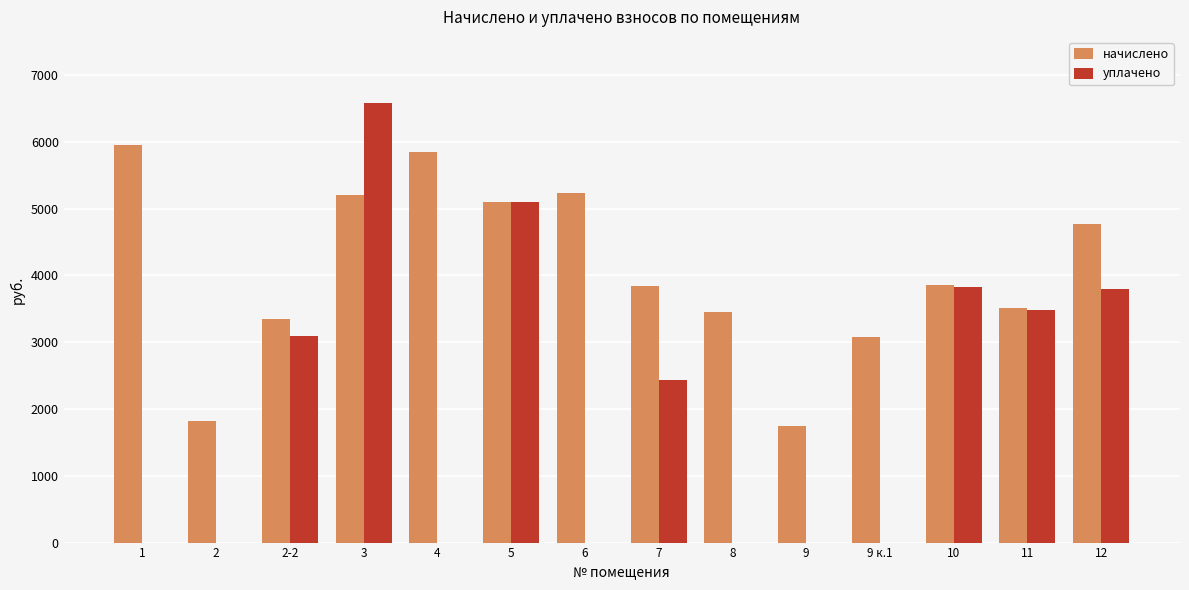

Does the chart contain stacked bars?

No